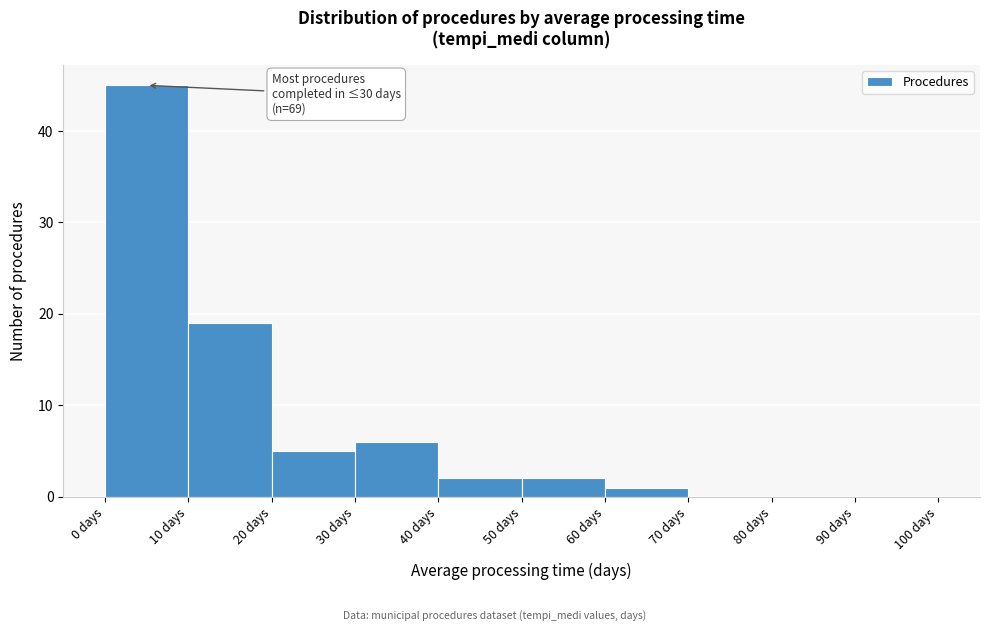

Which range on the x-axis has the tallest bar?

0 to 10